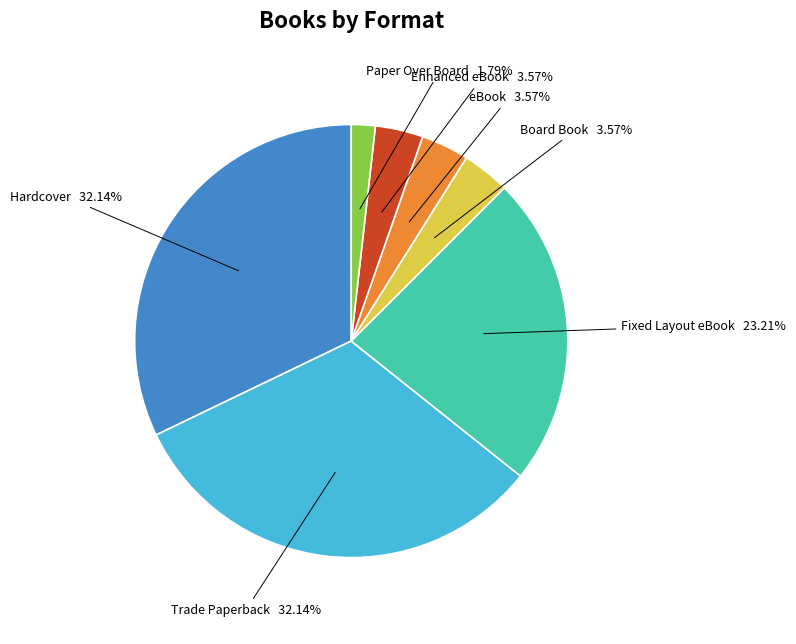

Is there a majority slice in this chart?

No